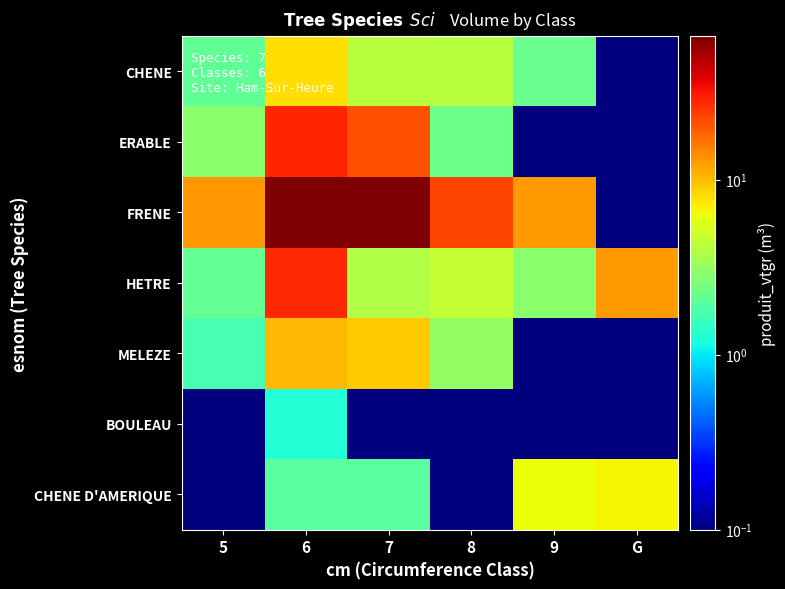

What is the greatest value displayed?

66.1